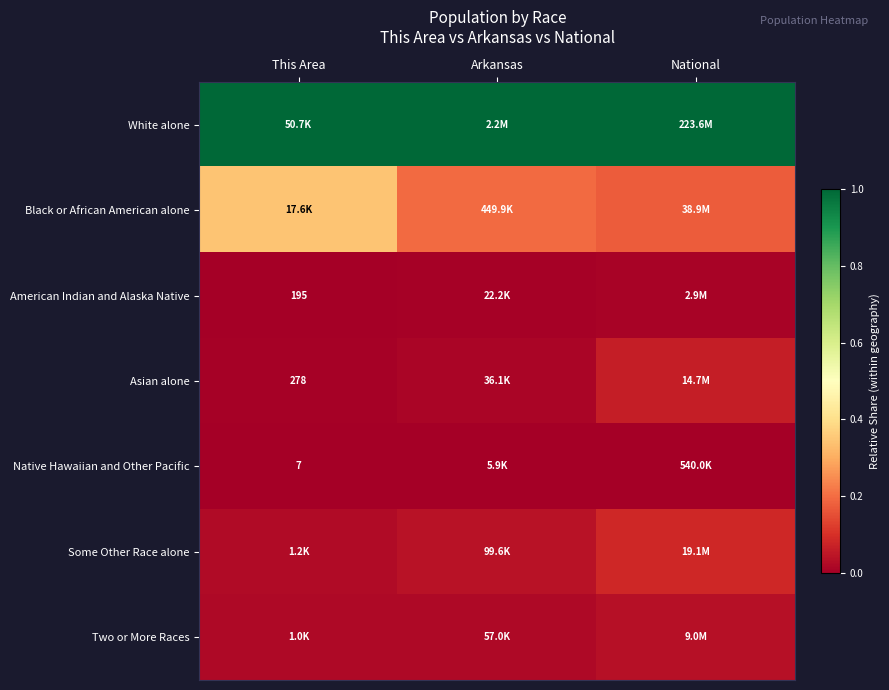

Where is American Indian and Alaska Native nearest to the value 0?

This Area